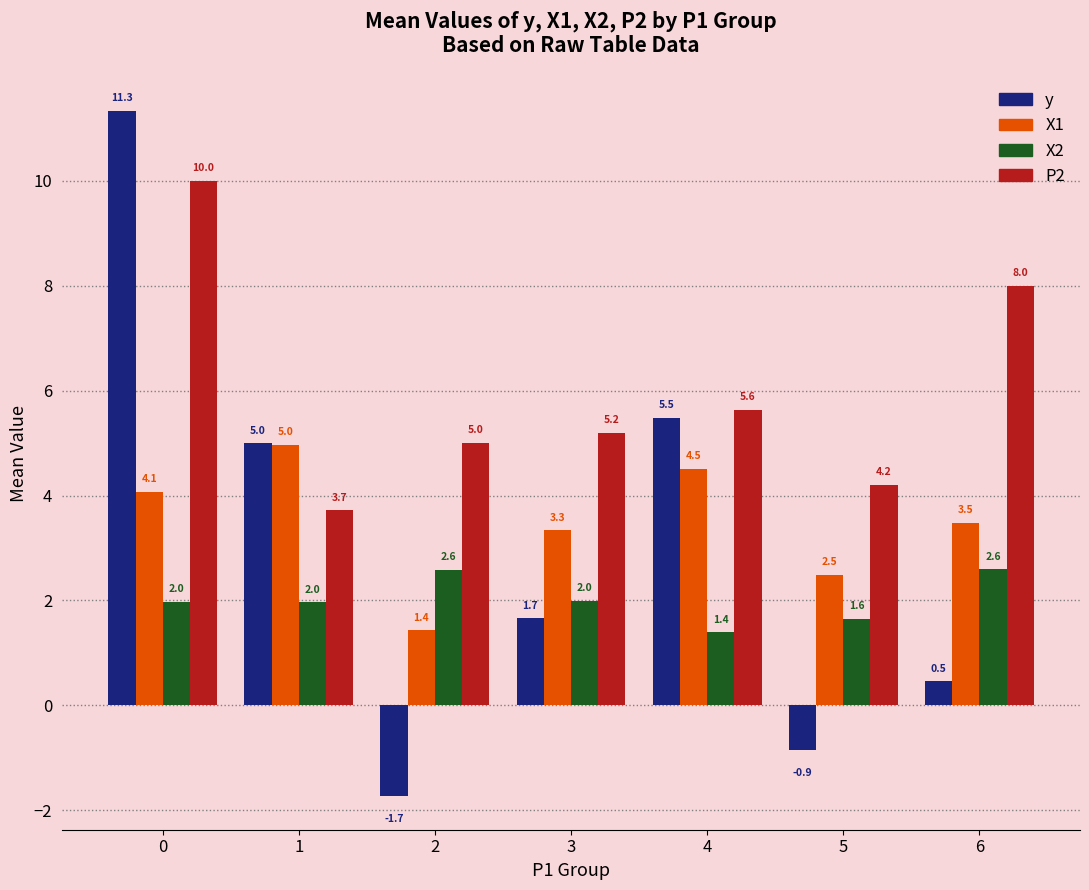

What is the spread (max minus min) of values at 0?

9.4